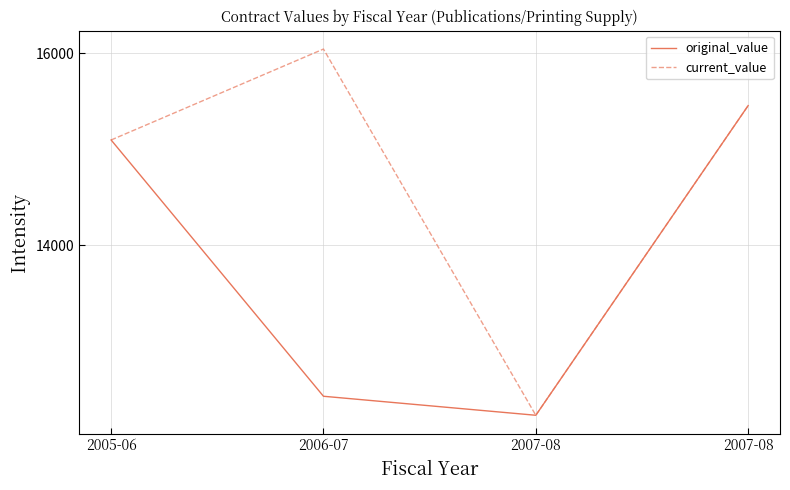

How many lines are shown in the chart?

2